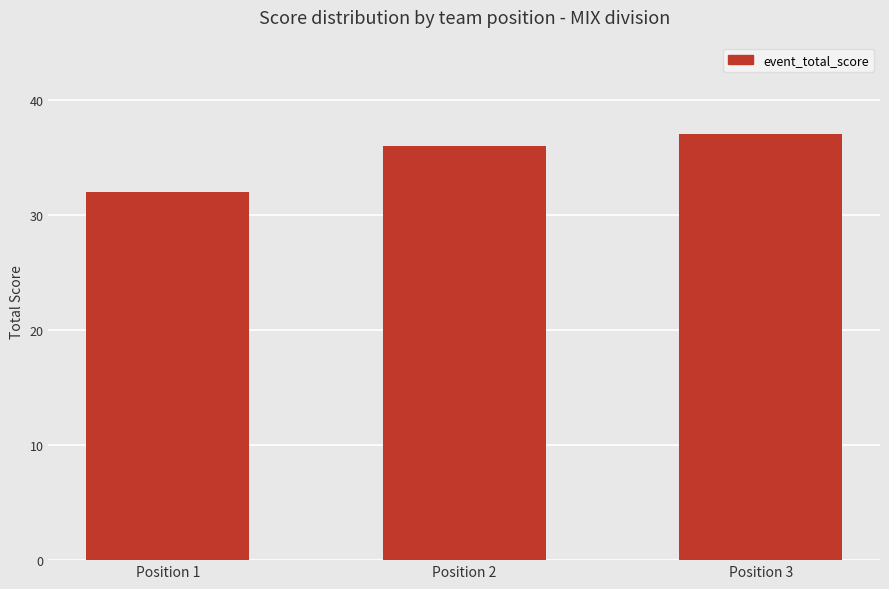

How many values are between 32 and 37?

3